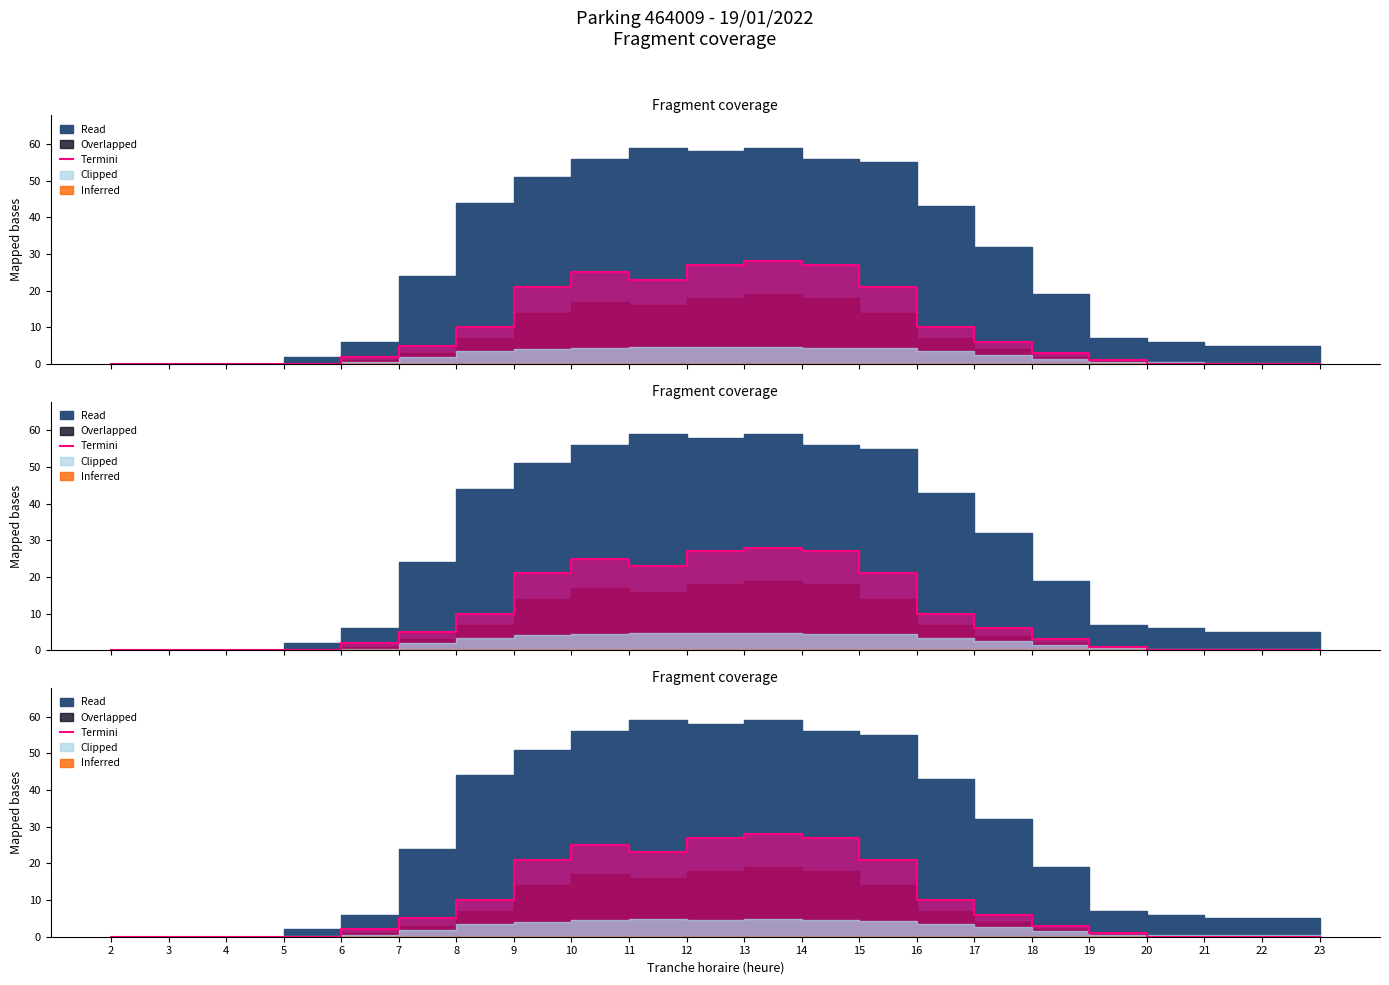

What is the sum of all values?

209